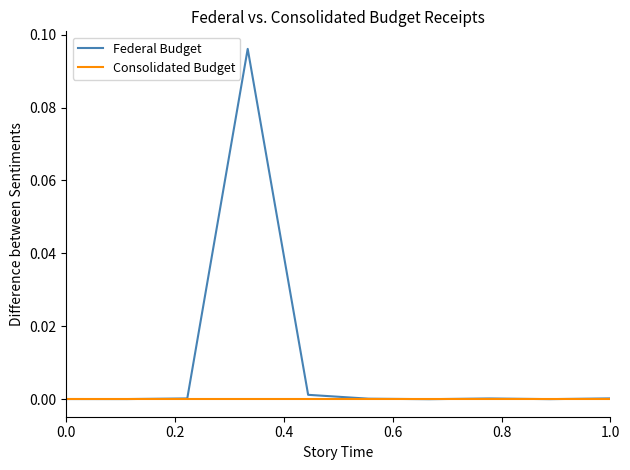

Rank the series by their maximum value, from highest to lowest.

Federal Budget, Consolidated Budget